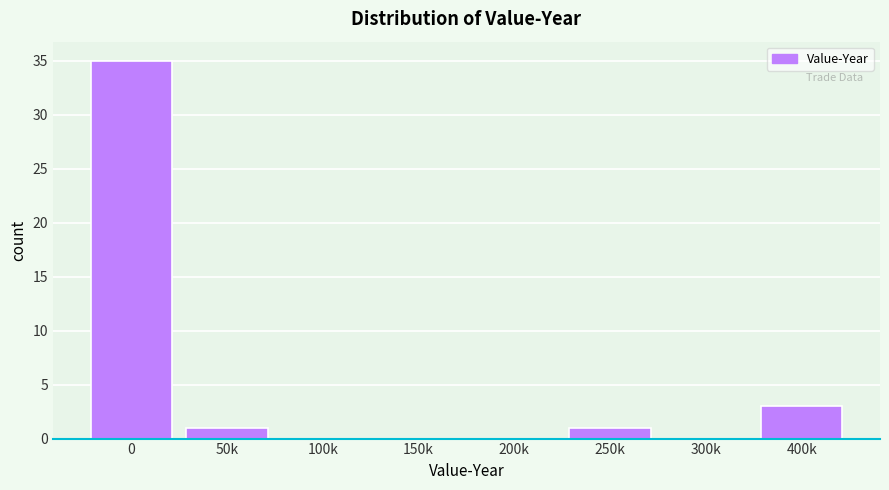

Reading left to right, transcribe all the data shown in this chart.

0=35	50k=1	100k=0	150k=0	200k=0	250k=1	300k=0	400k=3